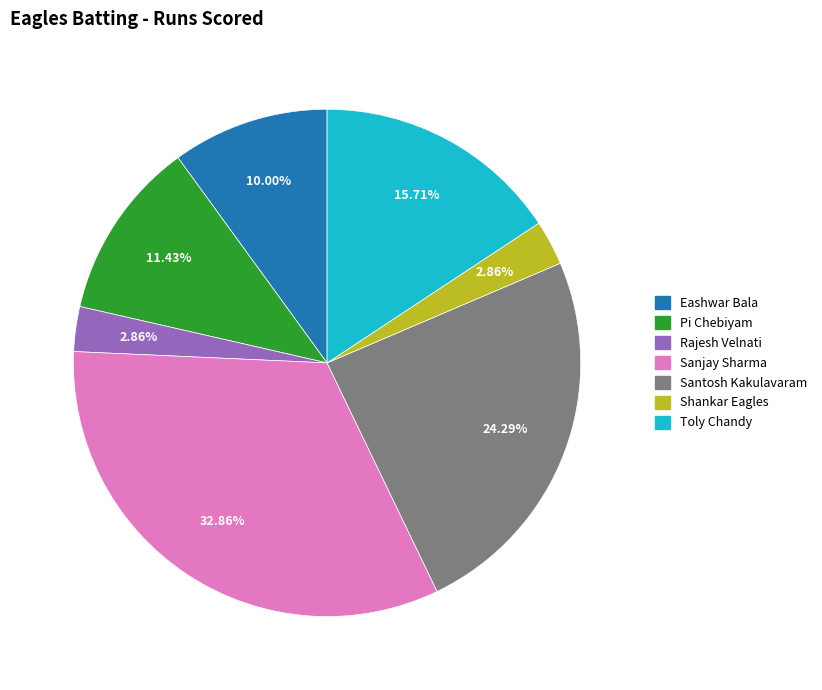

Is there any slice that represents more than half of the pie?

No